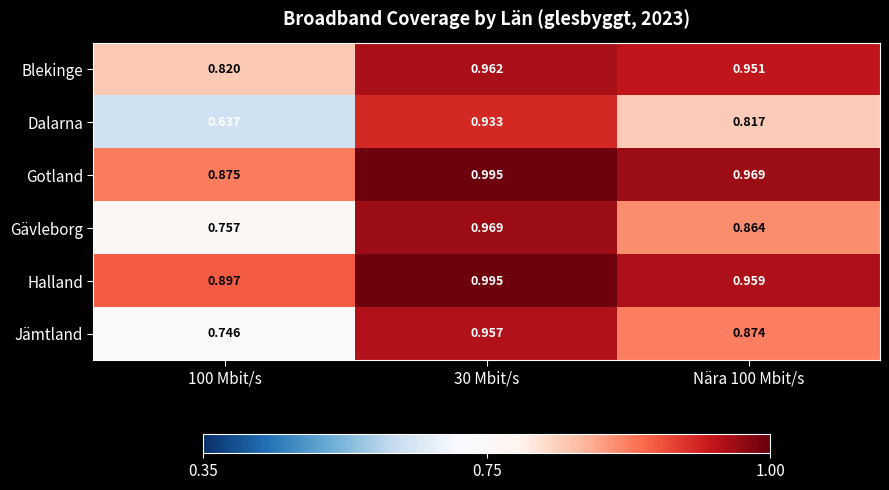

Rank the series at Nära 100 Mbit/s from lowest to highest value.

Dalarna, Gävleborg, Jämtland, Blekinge, Halland, Gotland